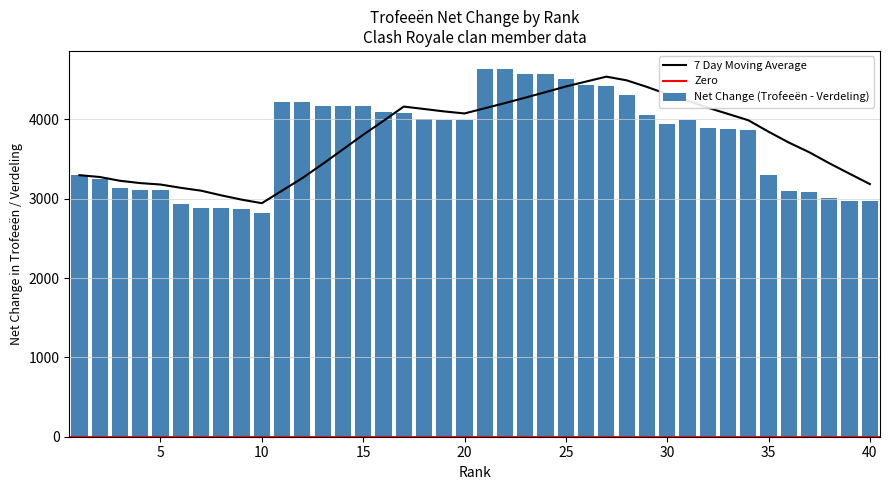

What is the average value of the Net Change (Trofeeën - Verdeling) series?

3737